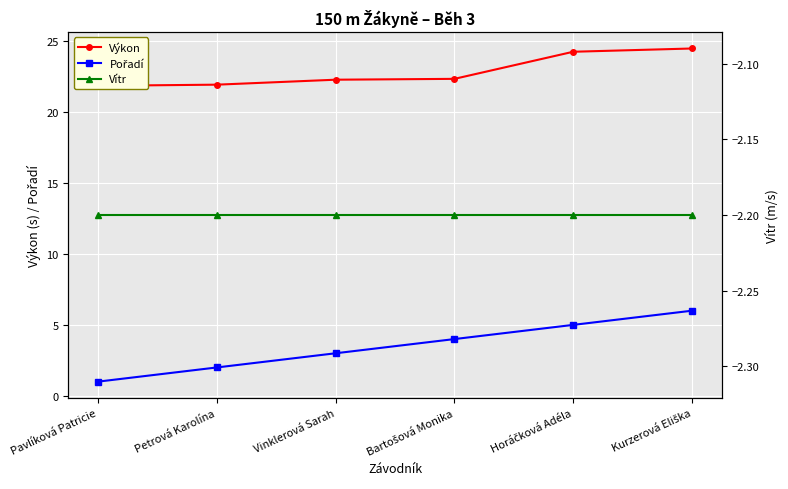

The value of Výkon at Petrová Karolína is 21.9. True or false?

True